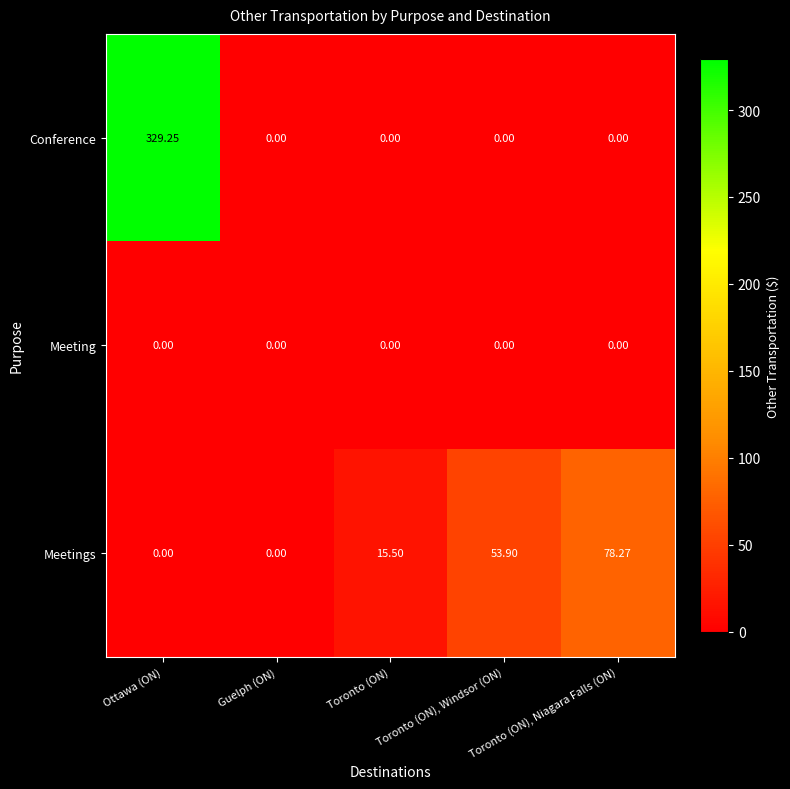

At which category does the chart reach its peak across all series?

Ottawa (ON)